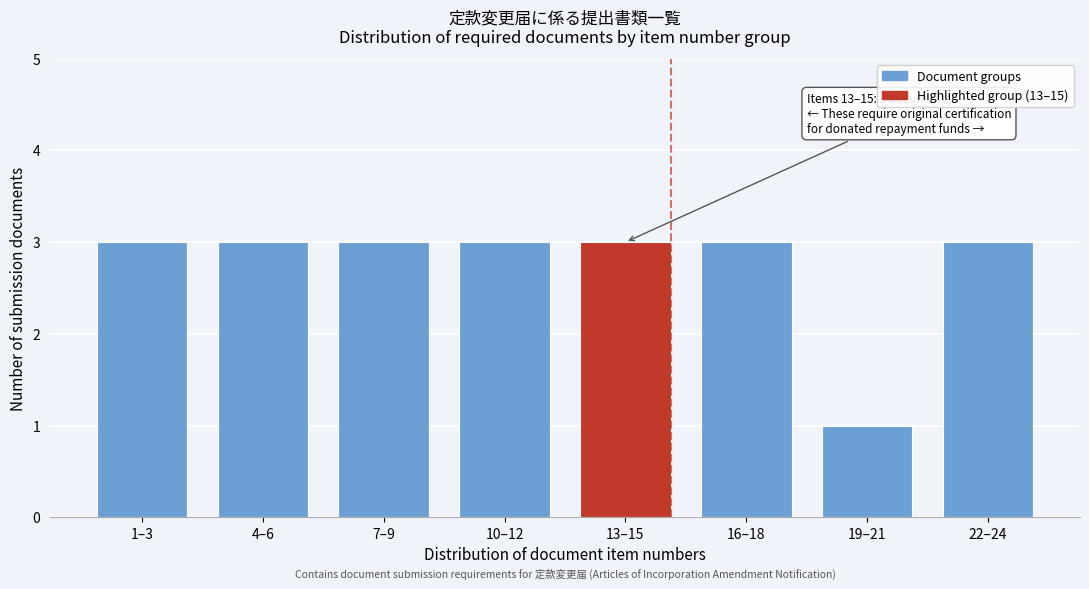

Reading right to left, extract all data points from this chart.

22–24=3	19–21=1	16–18=3	13–15=3	10–12=3	7–9=3	4–6=3	1–3=3